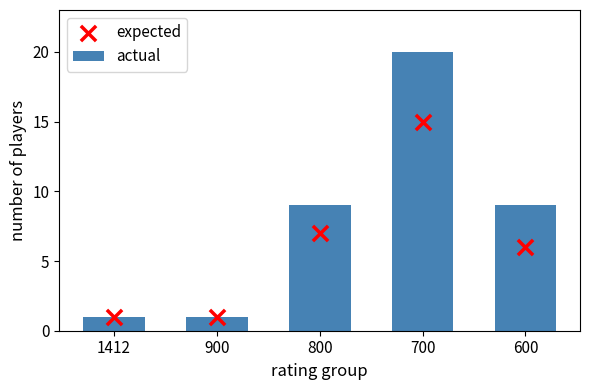

Which series reaches the minimum Y coordinate?

actual